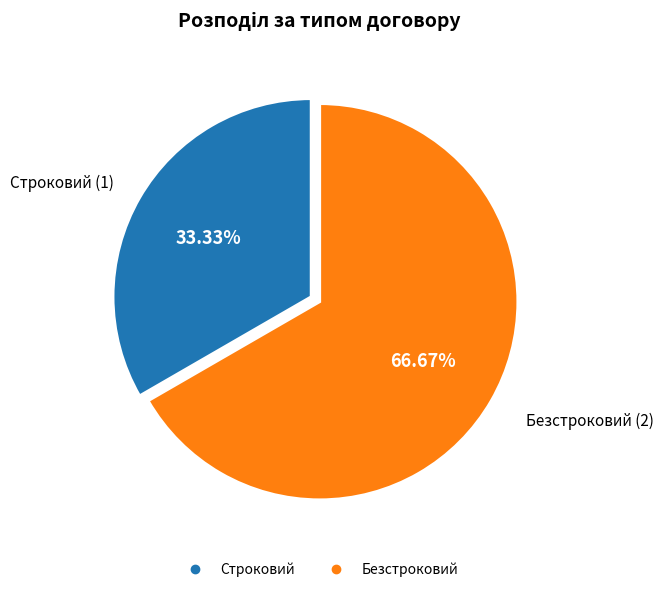

Which has a higher value, Строковий or Безстроковий?

Безстроковий